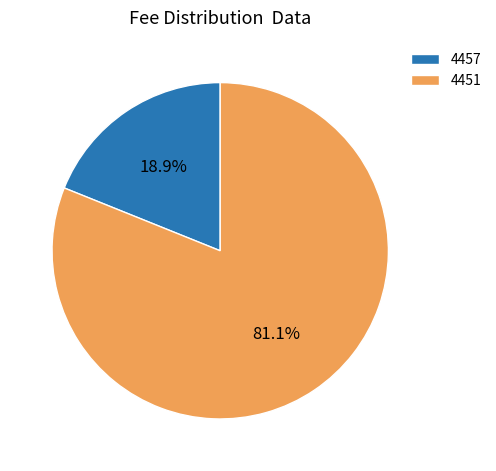

What percentage is the 4457 slice, to the nearest percent?

19%